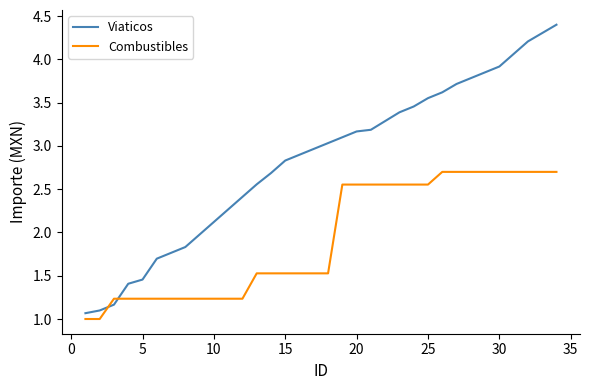

How many intersections are there between Combustibles and Viaticos?

2